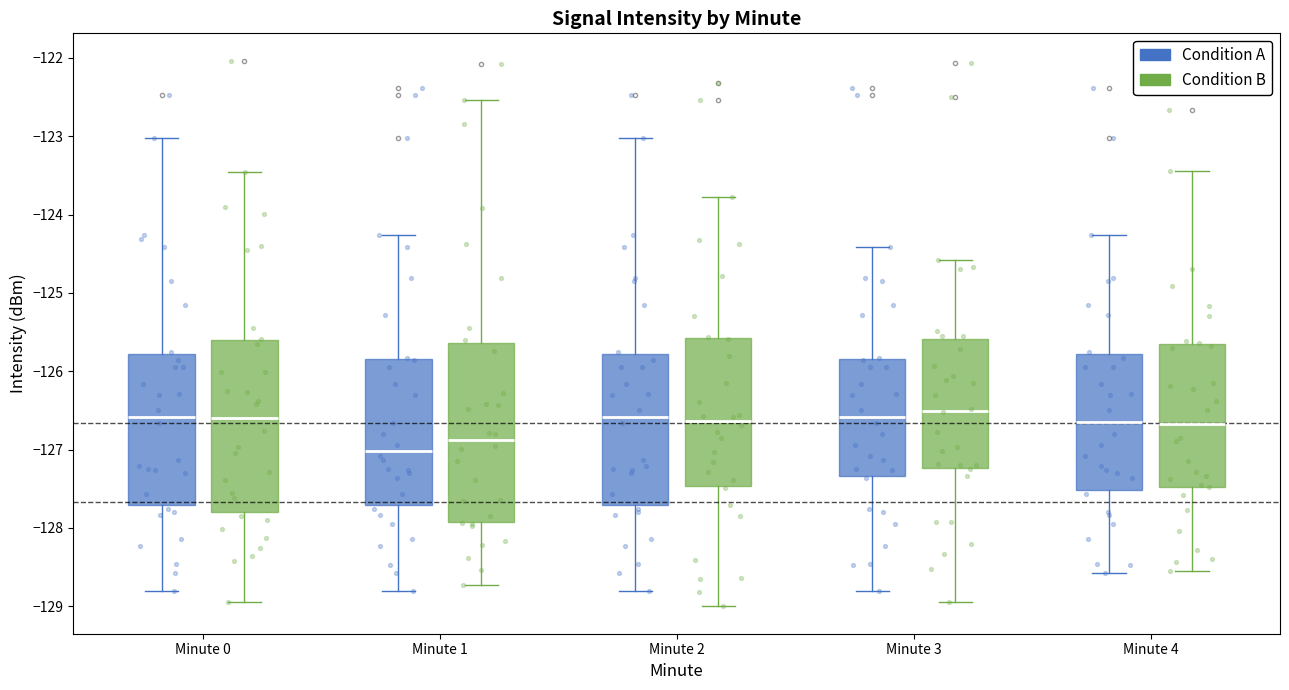

Where is the upper edge of the box for Minute 3 (Condition B) on the y-axis? The values are not printed on the chart, so give them approximately, as read against the axis.

-125.8